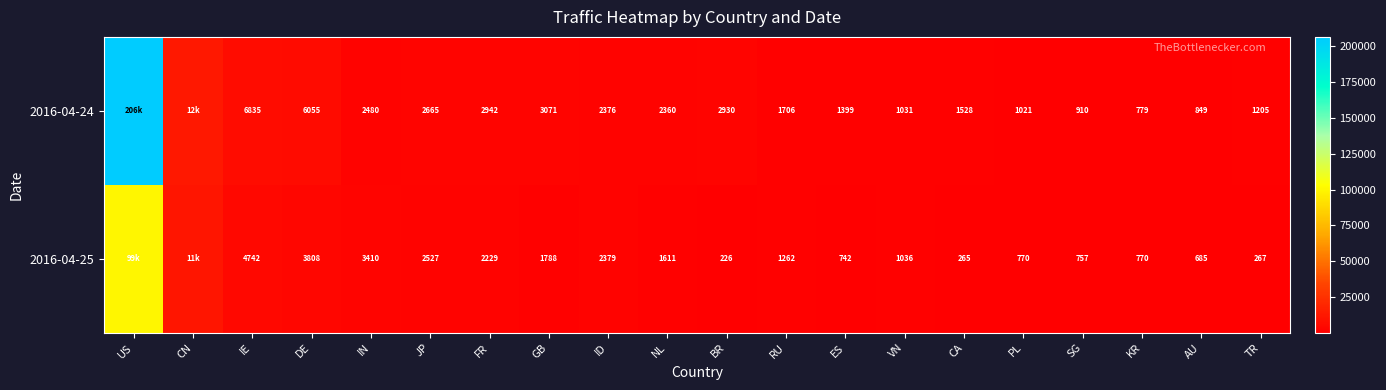

Is it true that 2016-04-25 equals 226 at BR?

True